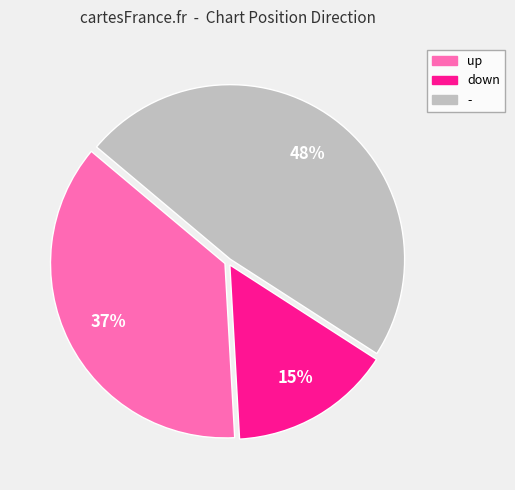

Is there any slice that represents more than half of the pie?

No